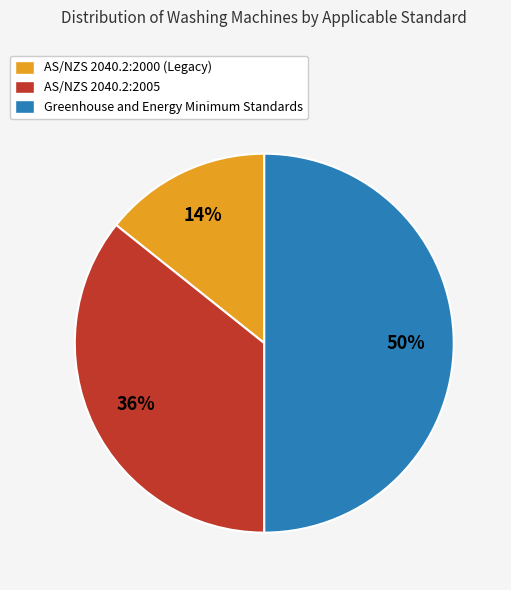

To the nearest percent, what portion does AS/NZS 2040.2:2000 (Legacy) represent?

14%